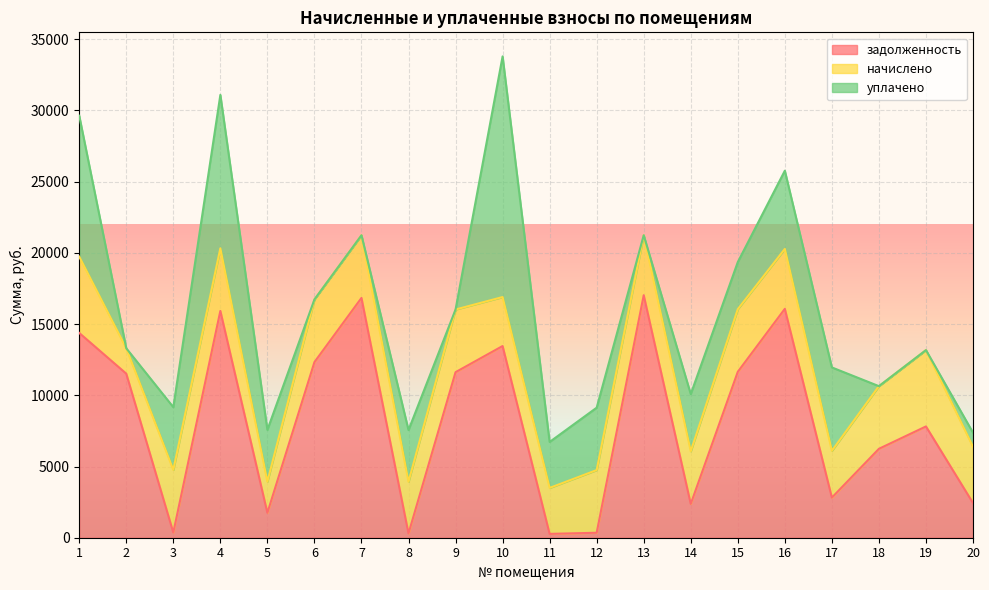

What is the sum of the уплачено values at 15 and 4?

14075.0